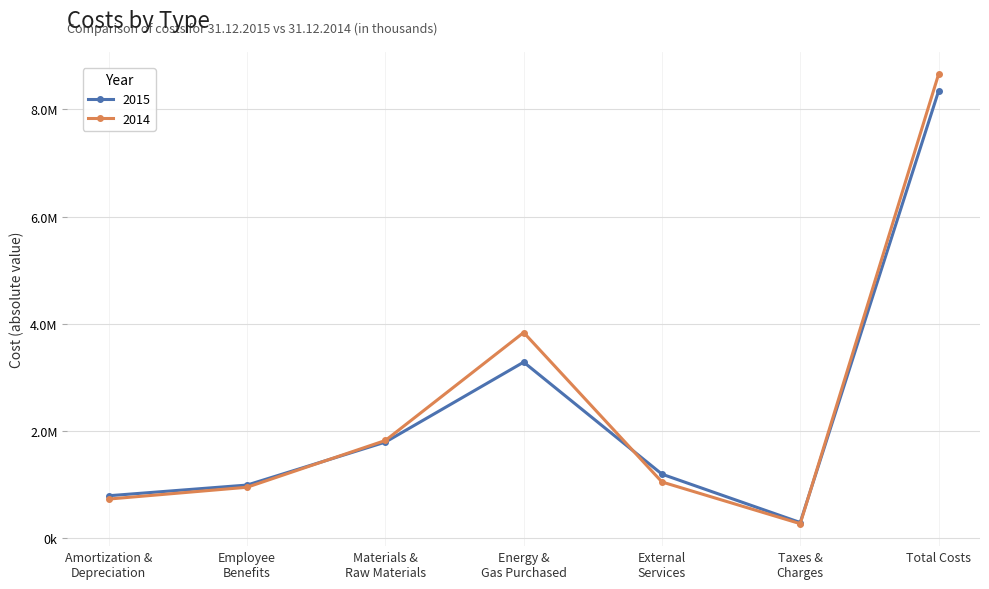

The value of 2014 at External
Services is 1046916. True or false?

True